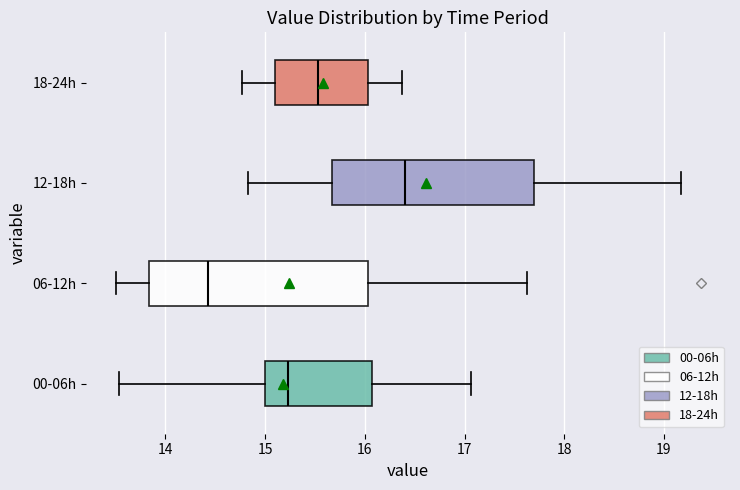

Which box has the furthest to the left median line?

06-12h